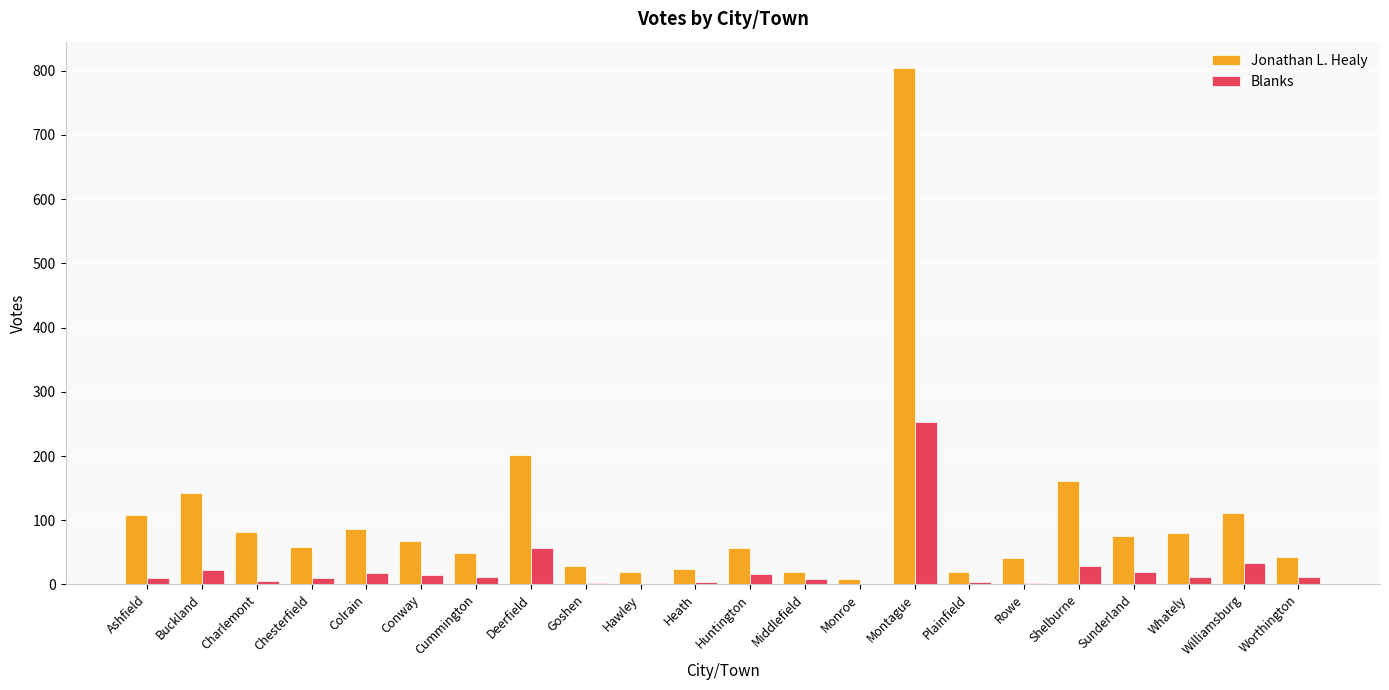

Is it true that Jonathan L. Healy equals 169 at Ashfield?

False